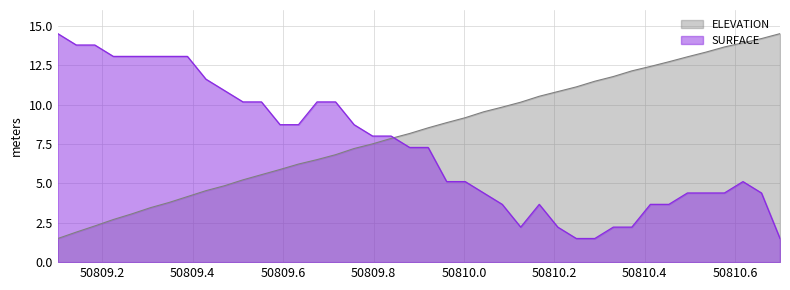

Between 50809.3473 and 50809.716, which series saw the biggest shift?

ELEVATION